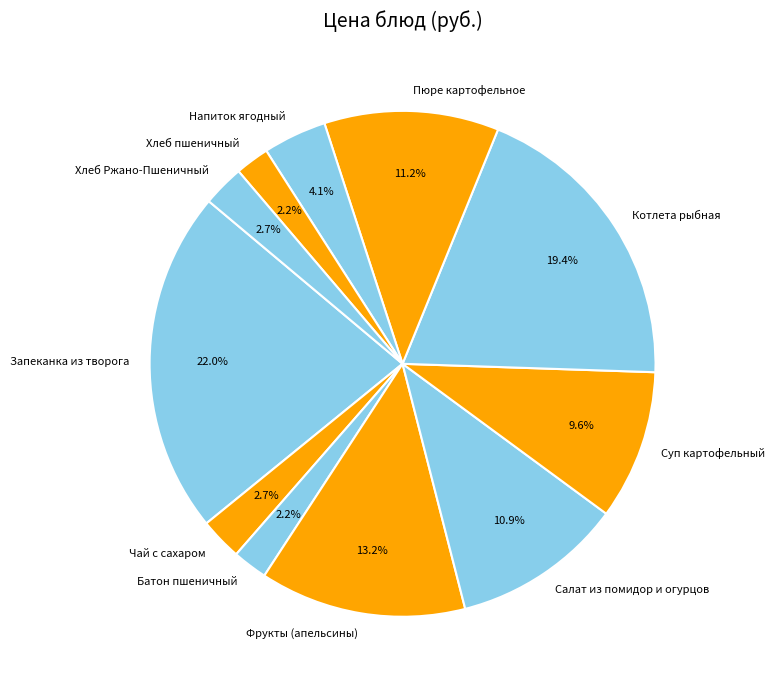

Is the sum of Напиток ягодный and Пюре картофельное greater than half?

No